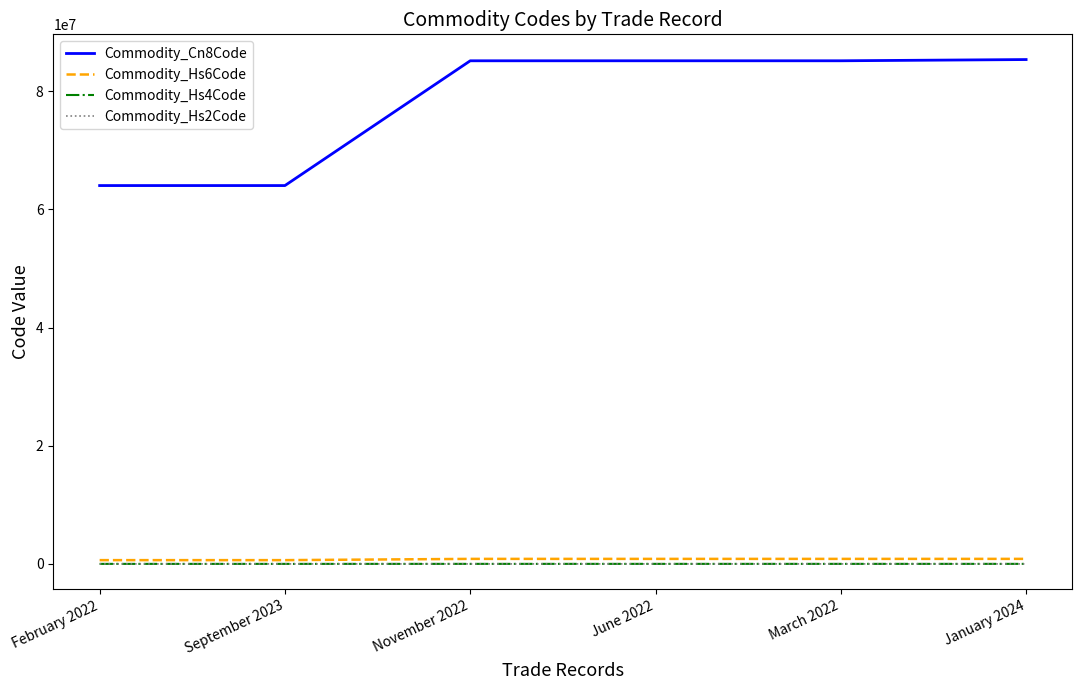

True or false: Commodity_Cn8Code and Commodity_Hs4Code cross at least once.

False